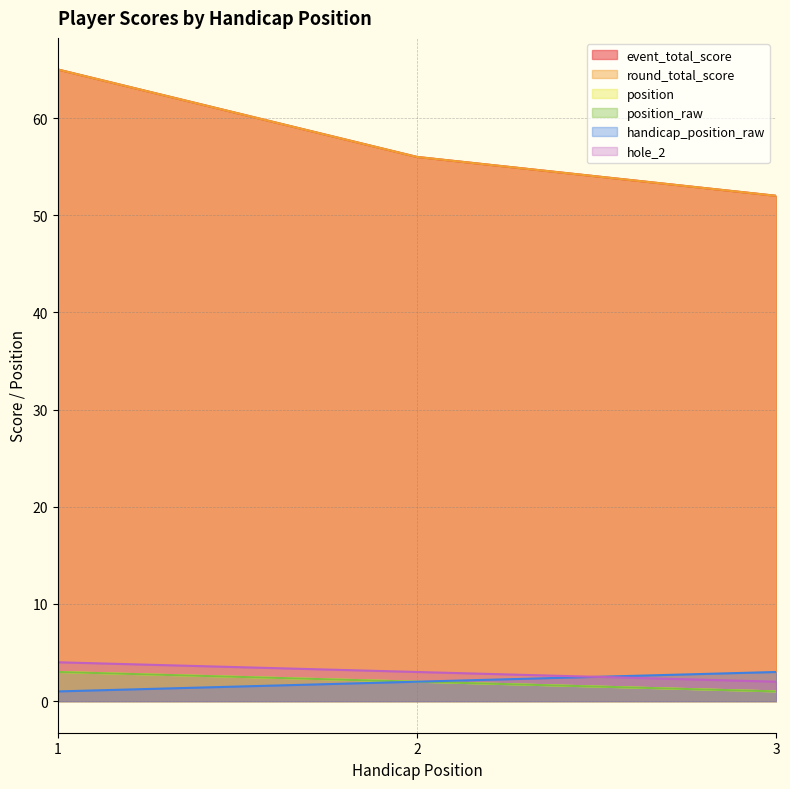

Is it true that position_raw equals 2 at 1?

False